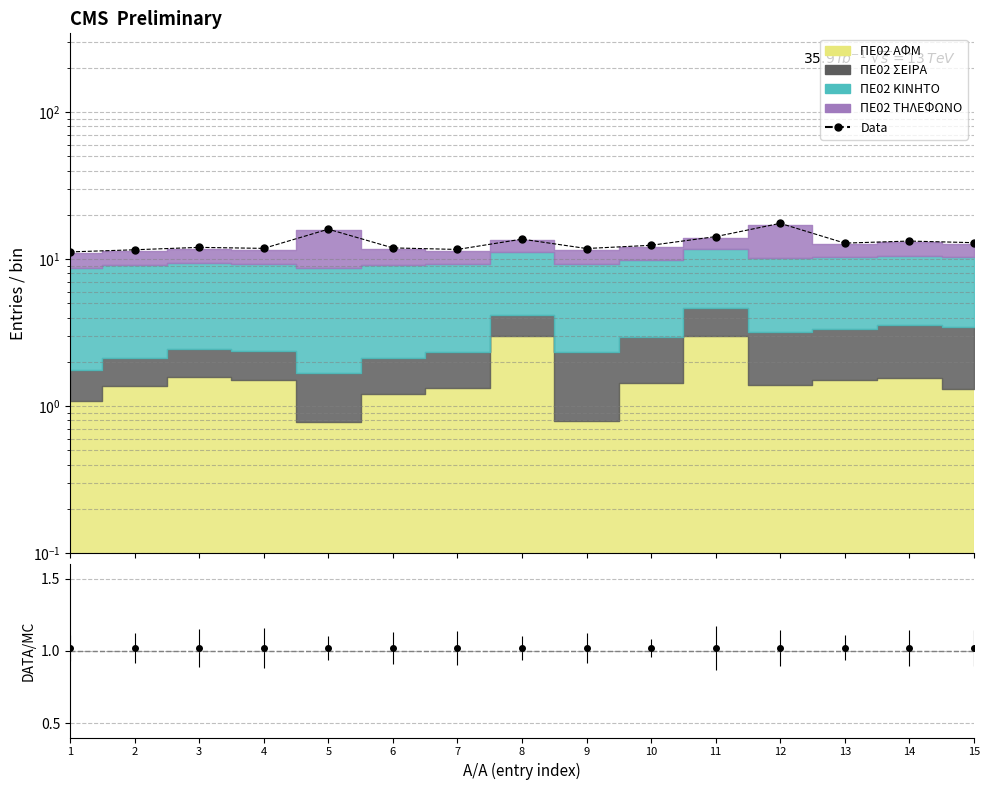

What is the difference between the values at 15 and 4?

1.1